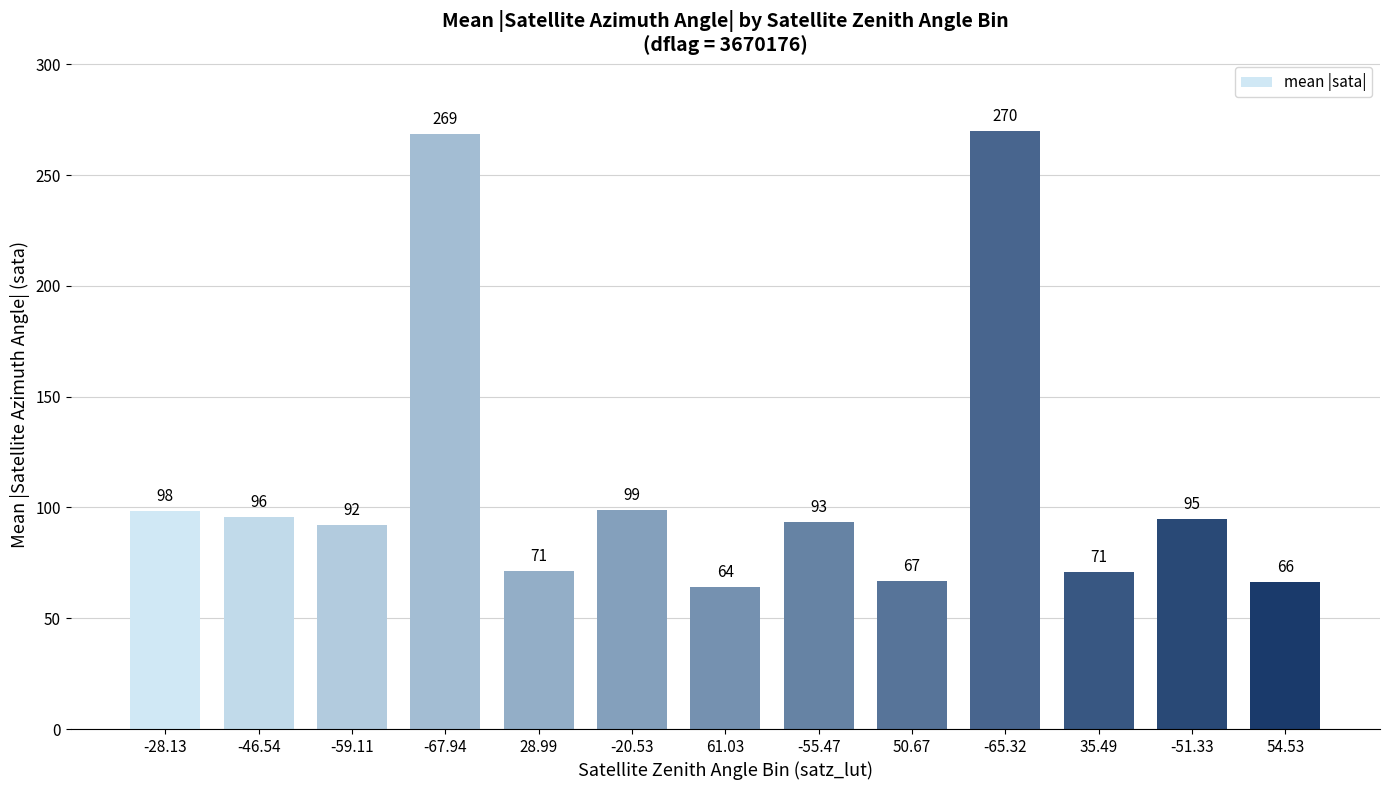

Where is the data nearest to the value 166?

-20.53